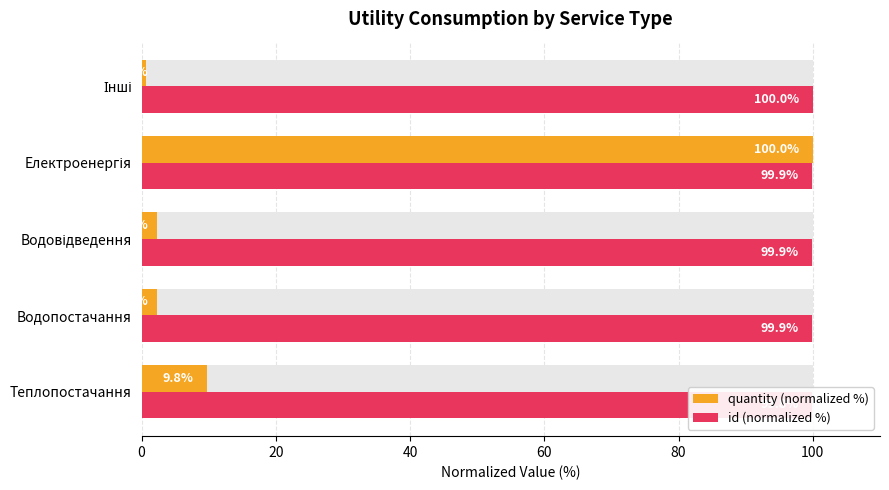

What is the value of the quantity (normalized %) bar at the 4th from the left?

100.0